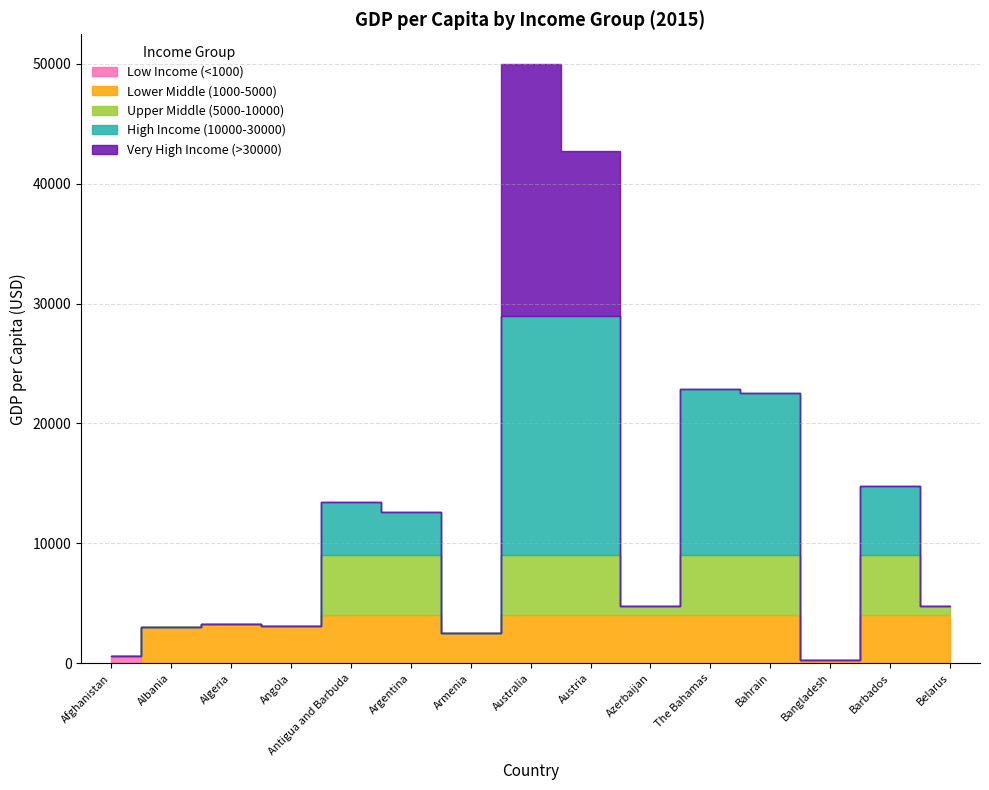

How many data points does each series have?

15